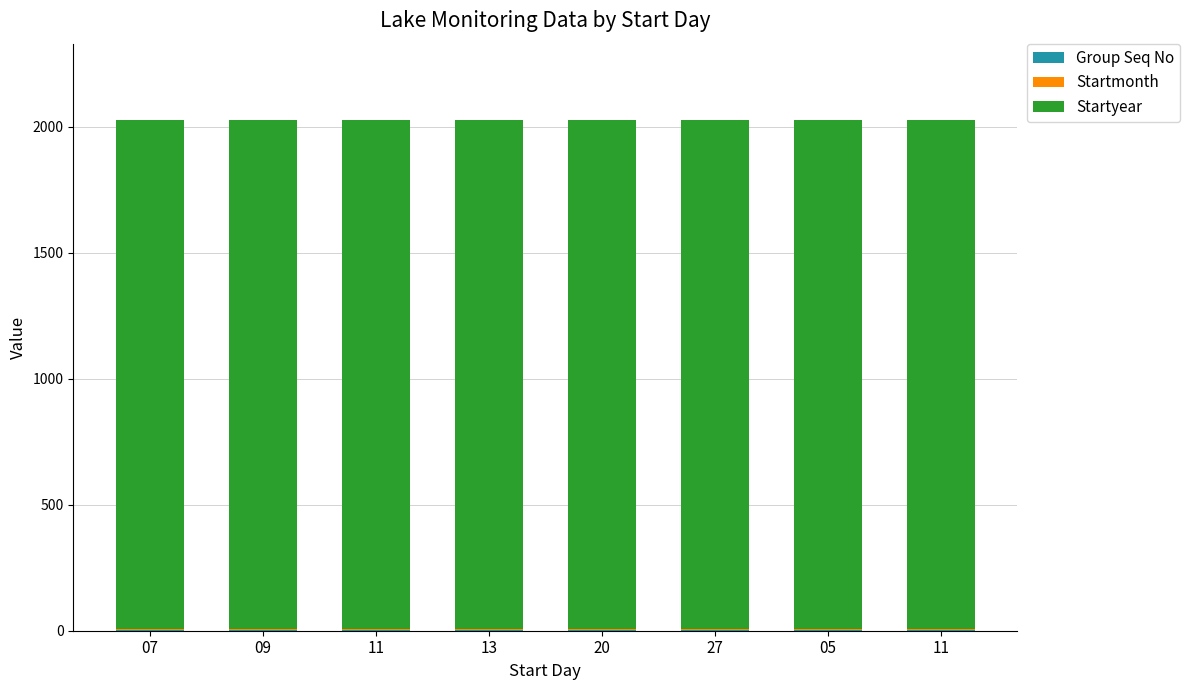

Are the bars horizontal?

No